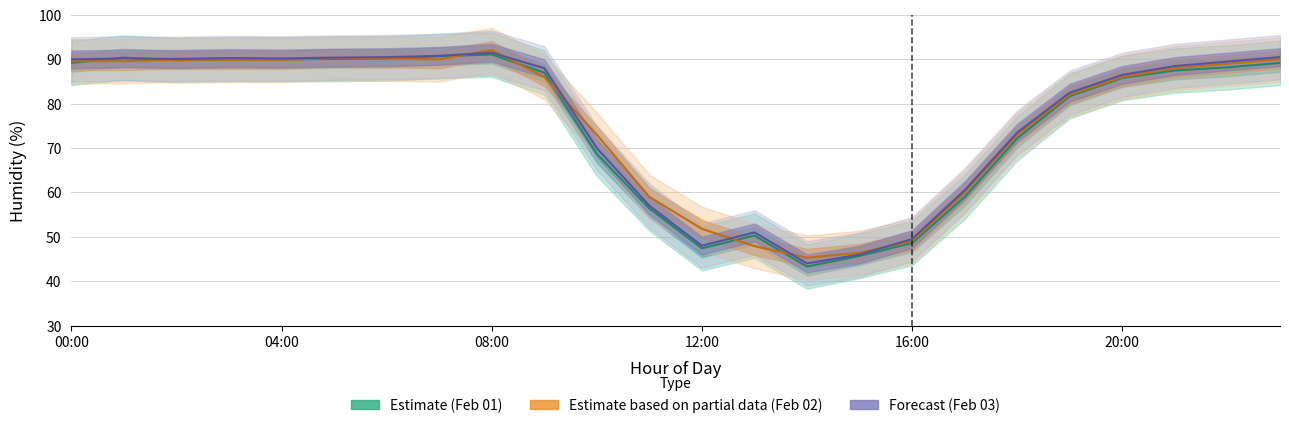

Is the value of 2019-02-01 at 5 greater than the value of 2019-02-02 at 21?

Yes